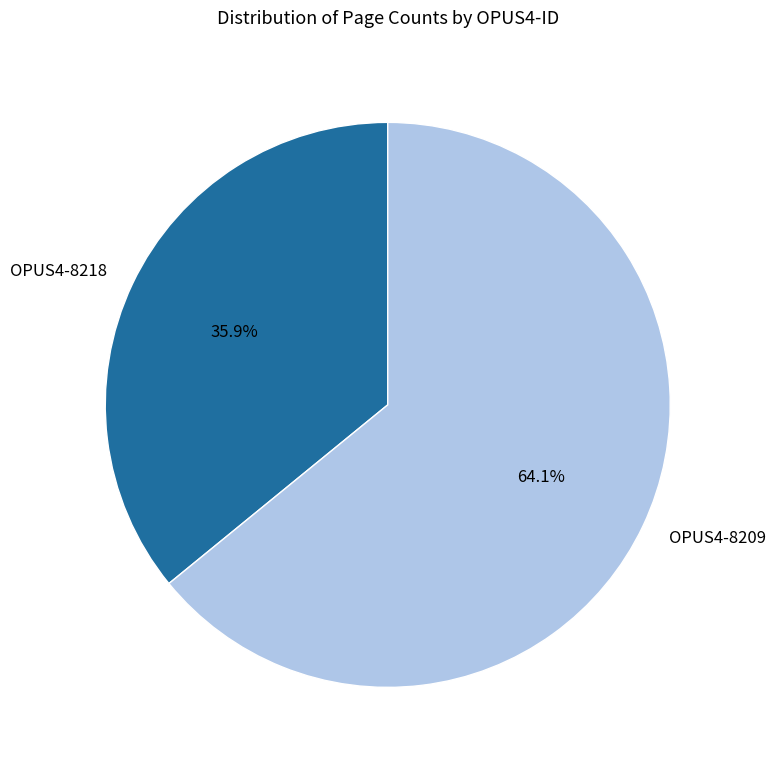

Rank the categories by value from lowest to highest.

OPUS4-8218, OPUS4-8209